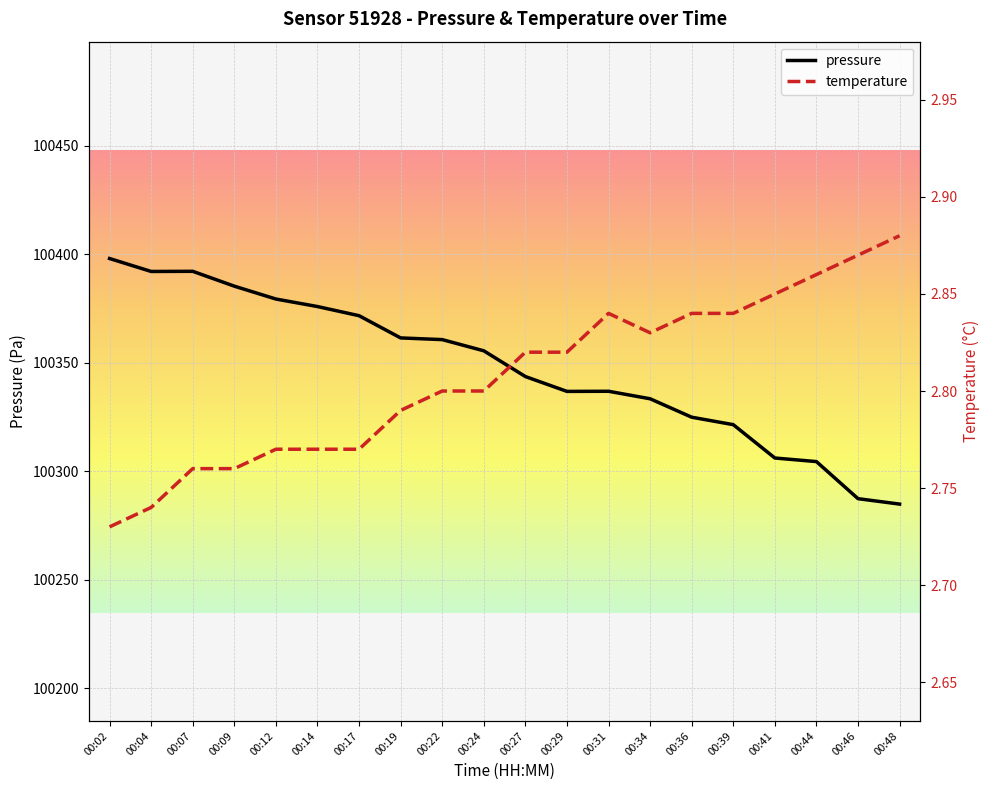

What is the value of the pressure point at the 10th from the left?

100355.5